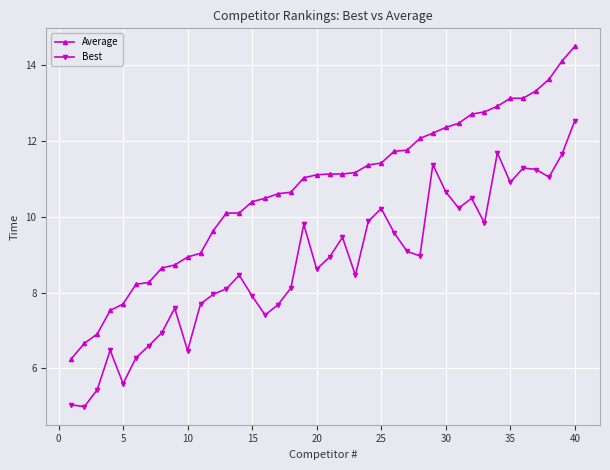

What is the difference between the maximum and minimum values in the Average series?

8.2